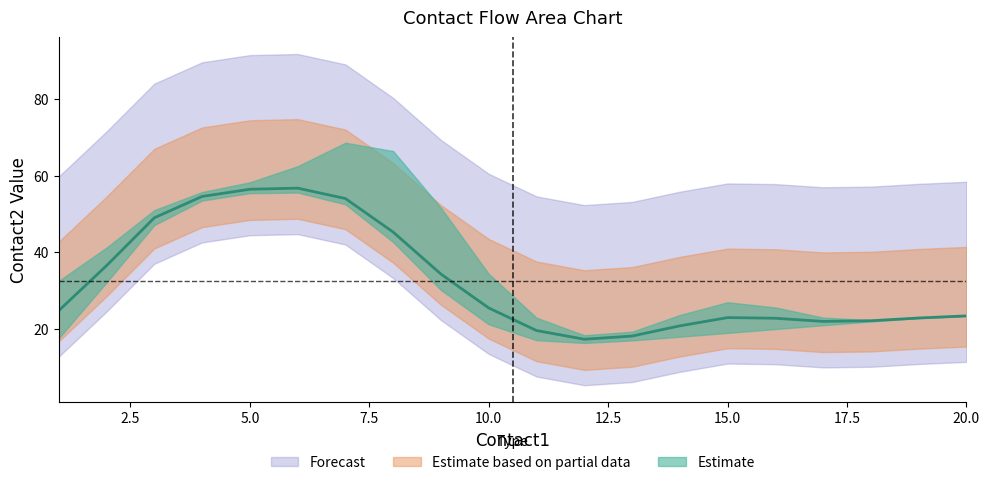

The value of contact2_lower at 13 is 17.0. True or false?

True